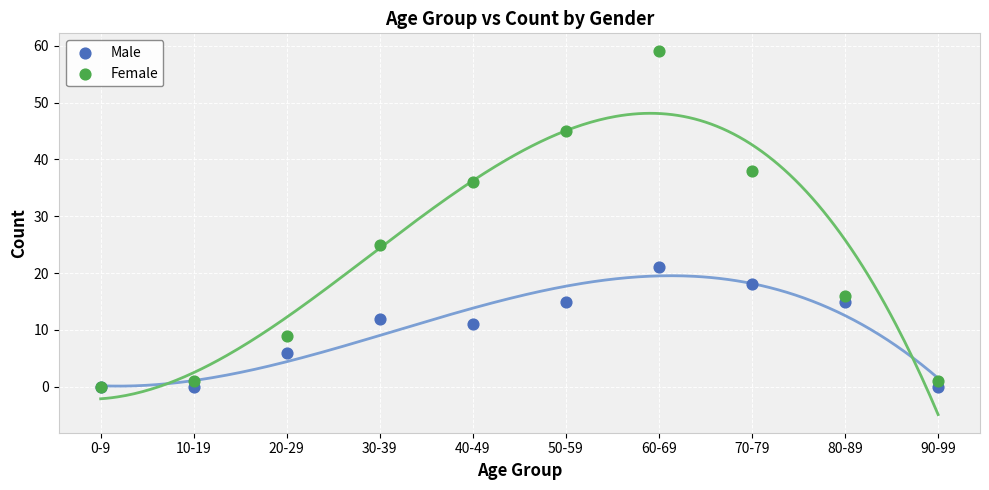

Which series has the widest spread of Y values?

Female